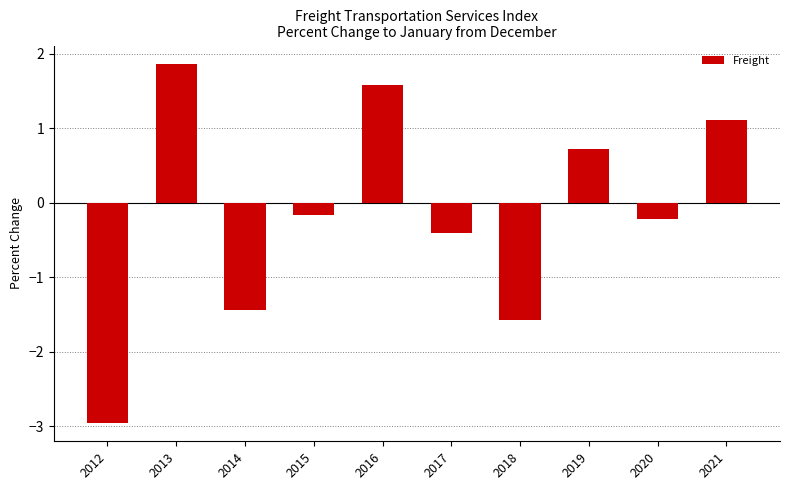

Rank the categories by value from lowest to highest.

2012, 2018, 2014, 2017, 2020, 2015, 2019, 2021, 2016, 2013